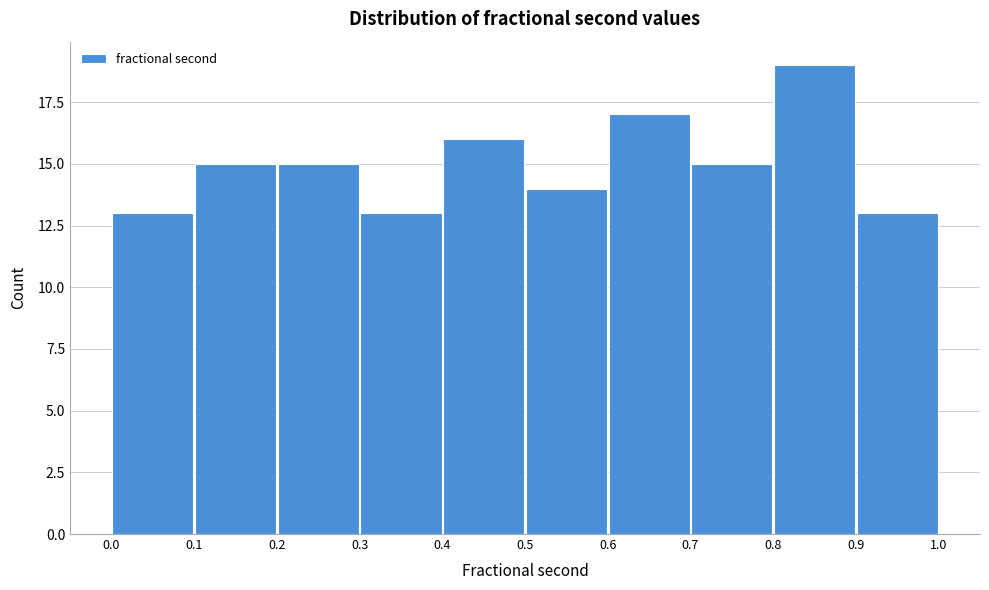

Over which range of the x-axis is the bar tallest?

0.8 to 0.9